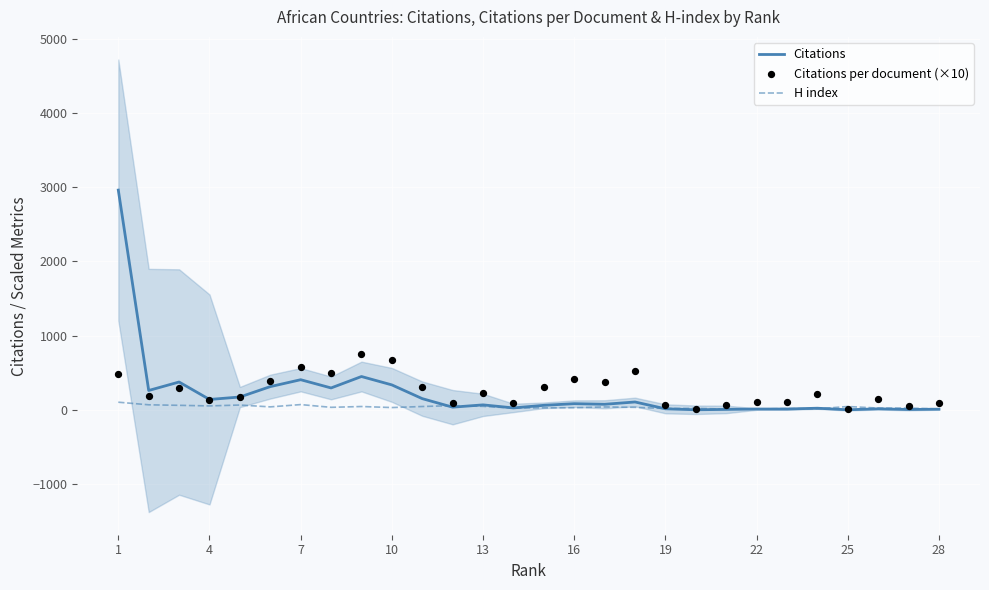

What are all the series names shown in the legend?

Citations, H index, Citations per document (×10)